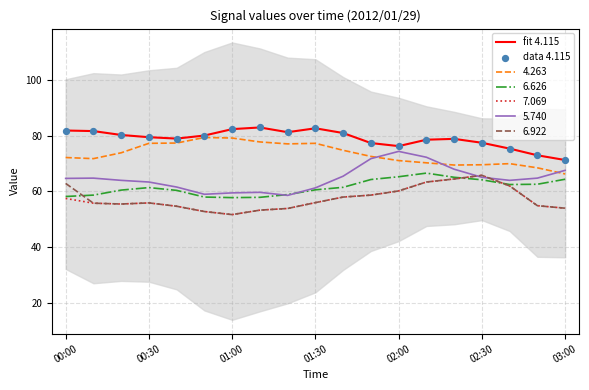

True or false: fit 4.115 and 7.069 intersect in this chart.

False